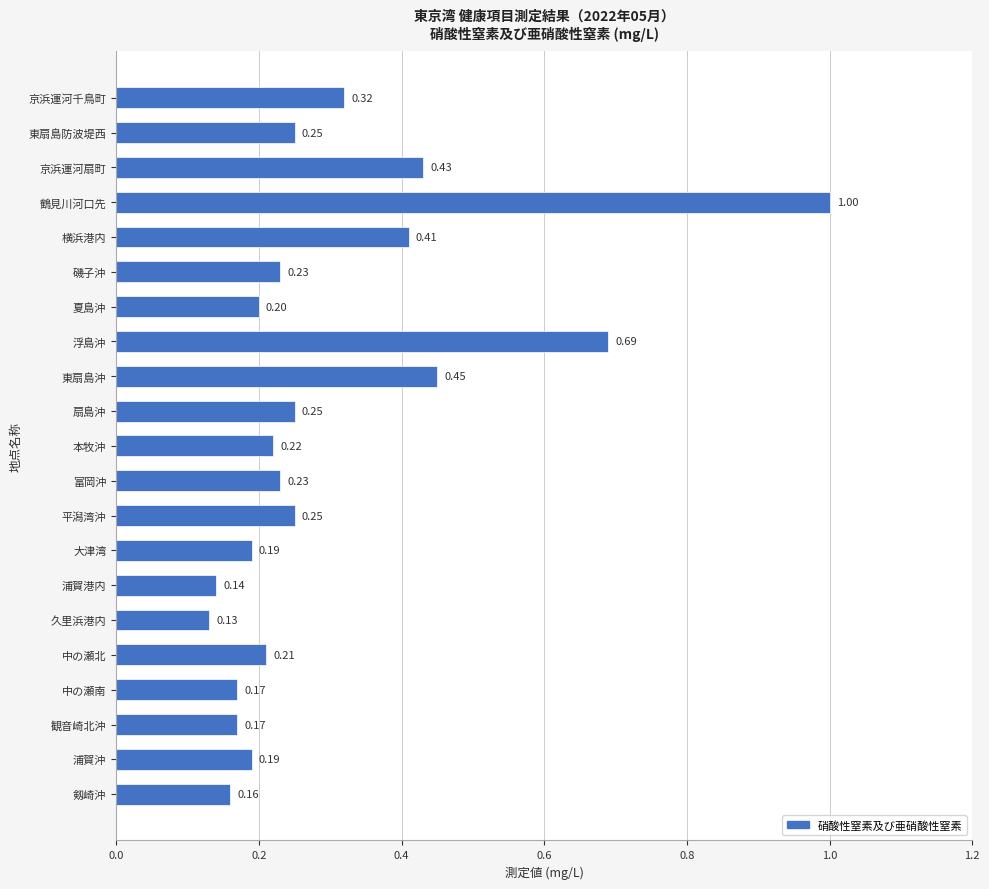

Between 浦賀沖 and 観音崎北沖, which is larger?

浦賀沖